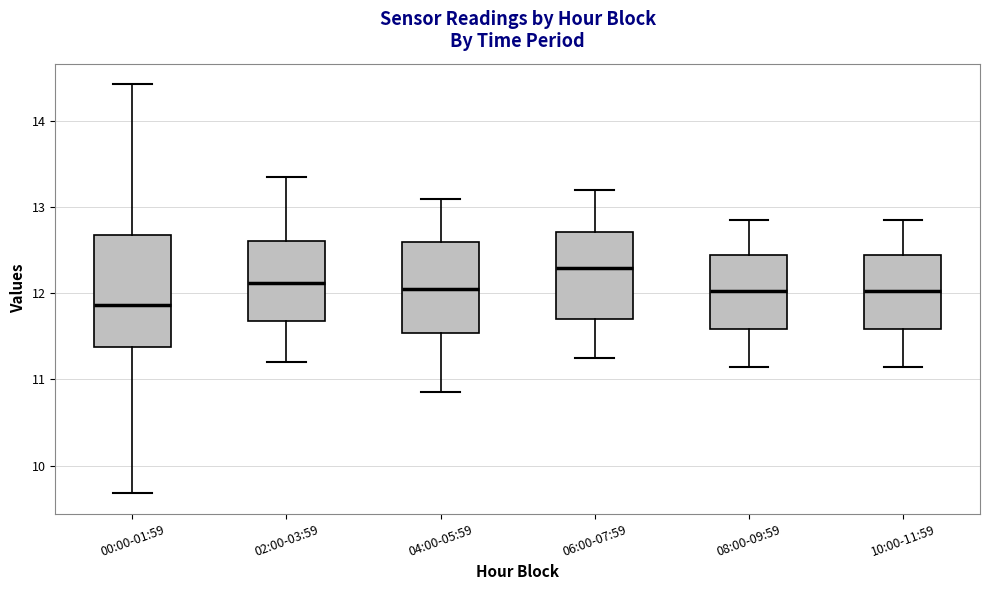

Which box is the tallest, from its lower edge to its upper edge?

00:00-01:59